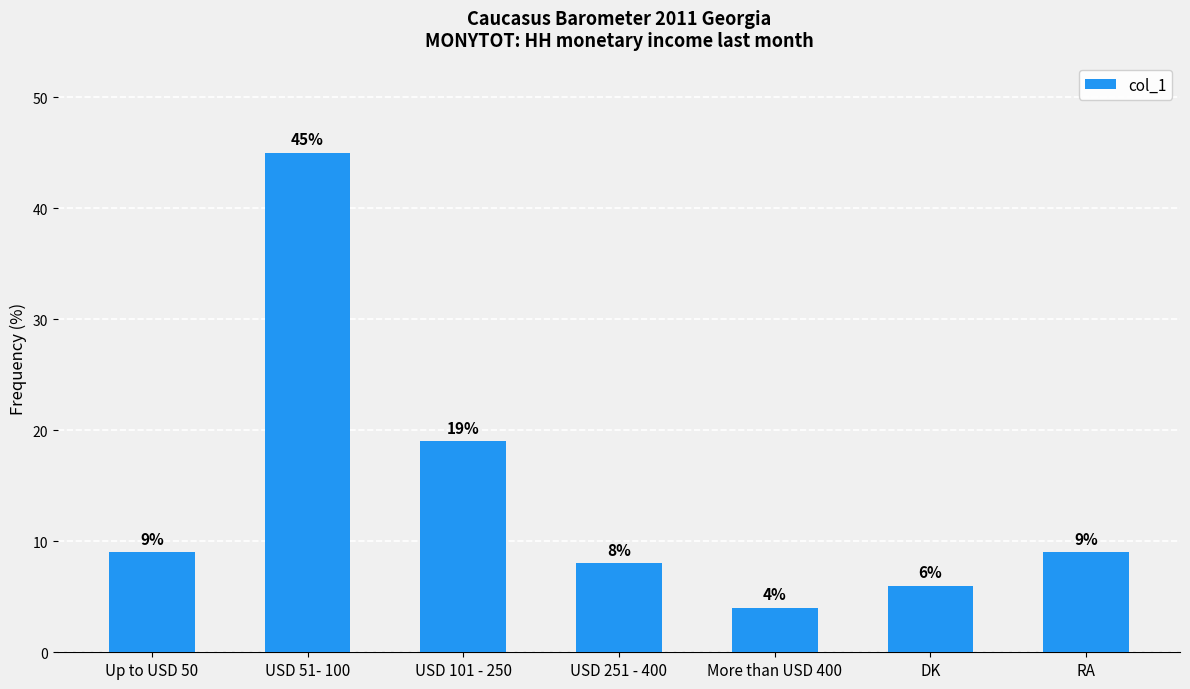

What is the sum of the values at USD 251 - 400 and Up to USD 50?

17